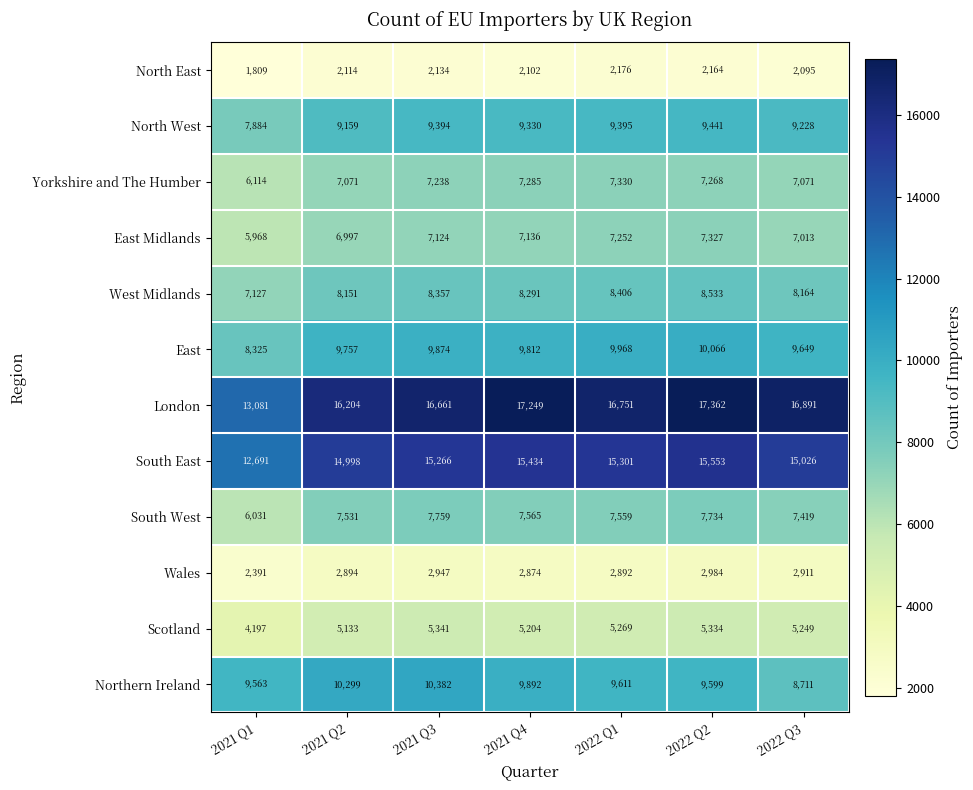

Where does the West Midlands series first go above 8291?

2021 Q3